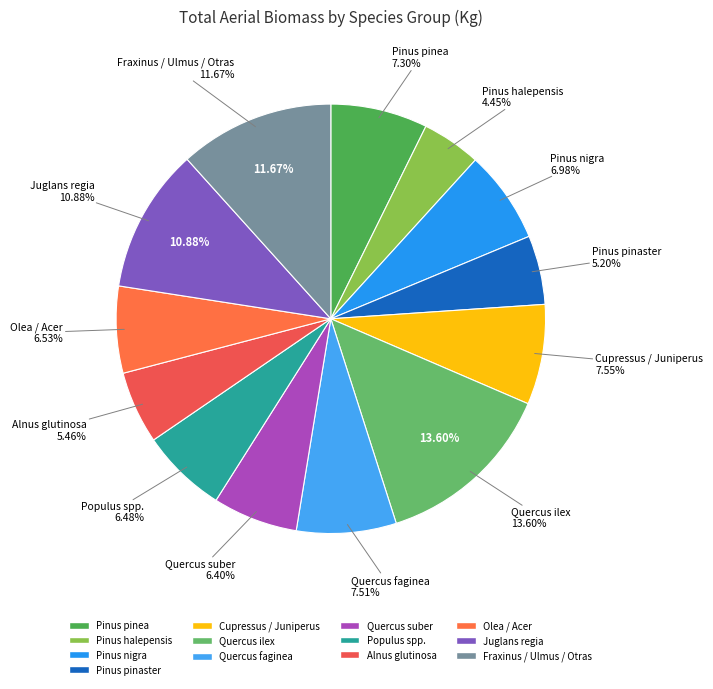

Rank the categories by value from highest to lowest.

Quercus ilex, Fraxinus / Ulmus / Otras, Juglans regia, Cupressus / Juniperus, Quercus faginea, Pinus pinea, Pinus nigra, Olea / Acer, Populus spp., Quercus suber, Alnus glutinosa, Pinus pinaster, Pinus halepensis